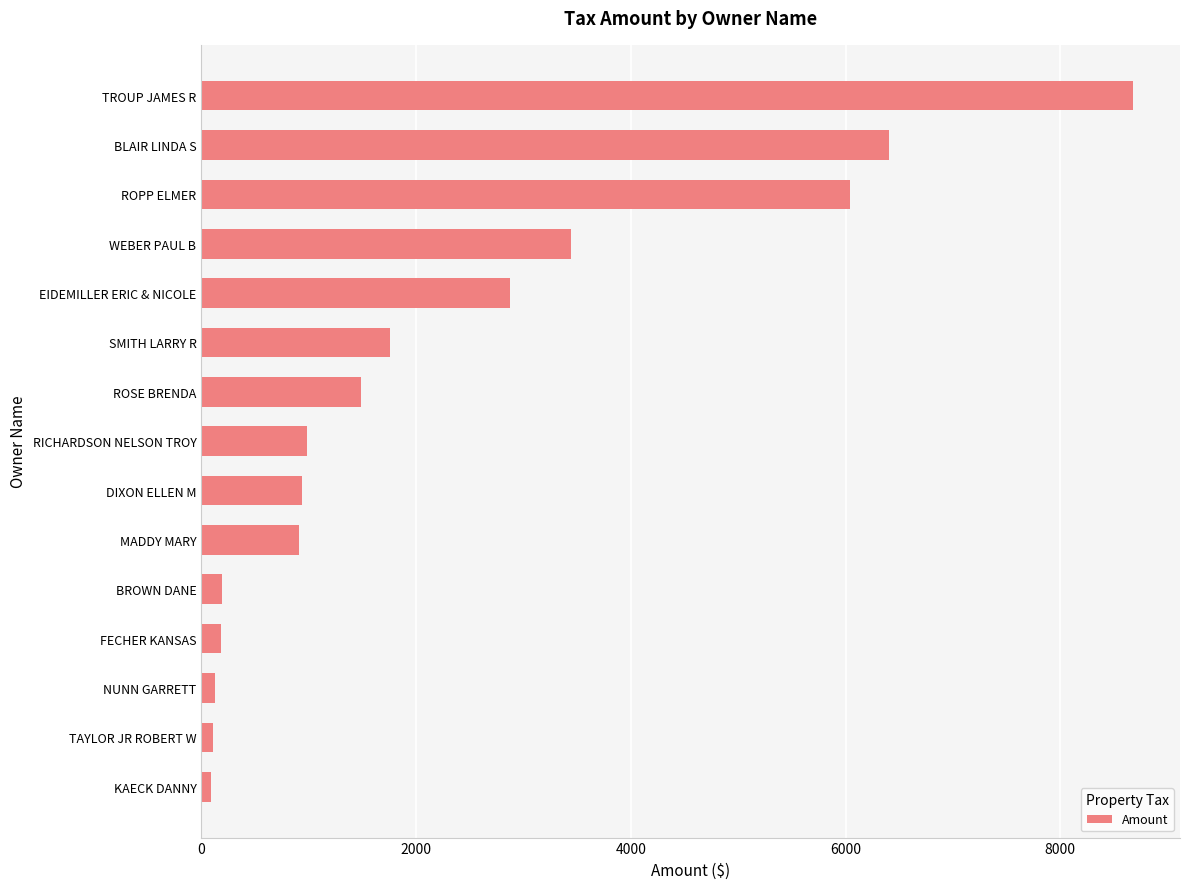

What is the change in value from BROWN DANE to RICHARDSON NELSON TROY?

+787.7